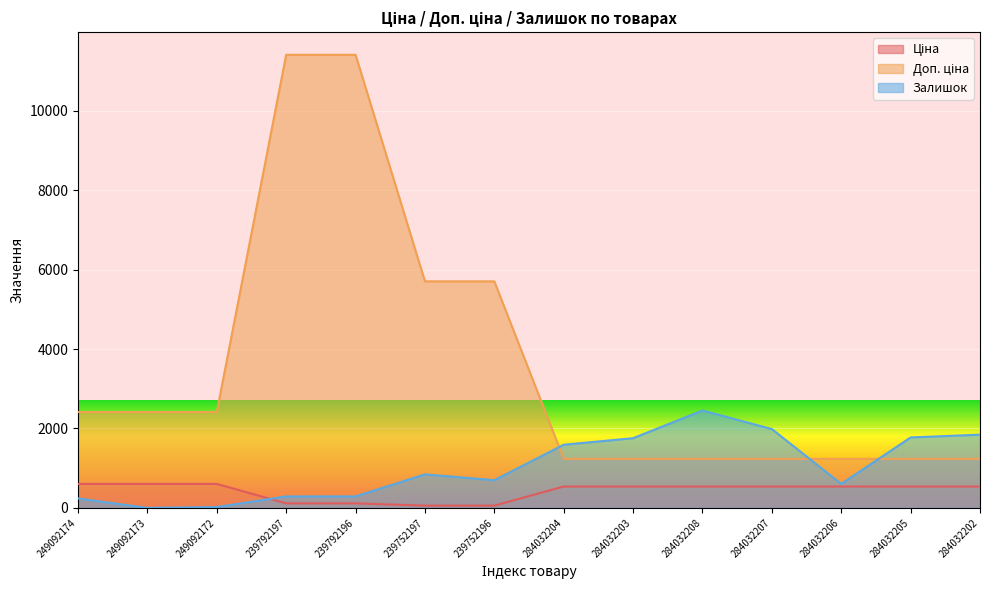

How many lines are shown in the chart?

3